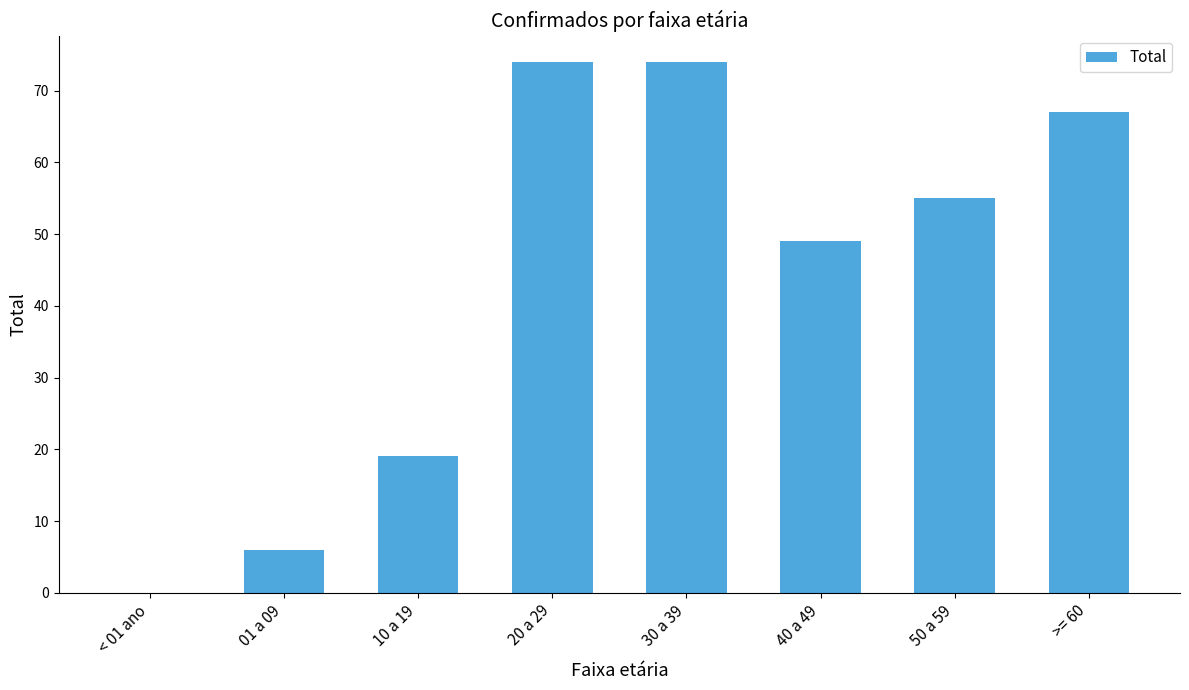

What is the sum of the values at 01 a 09 and 50 a 59?

61